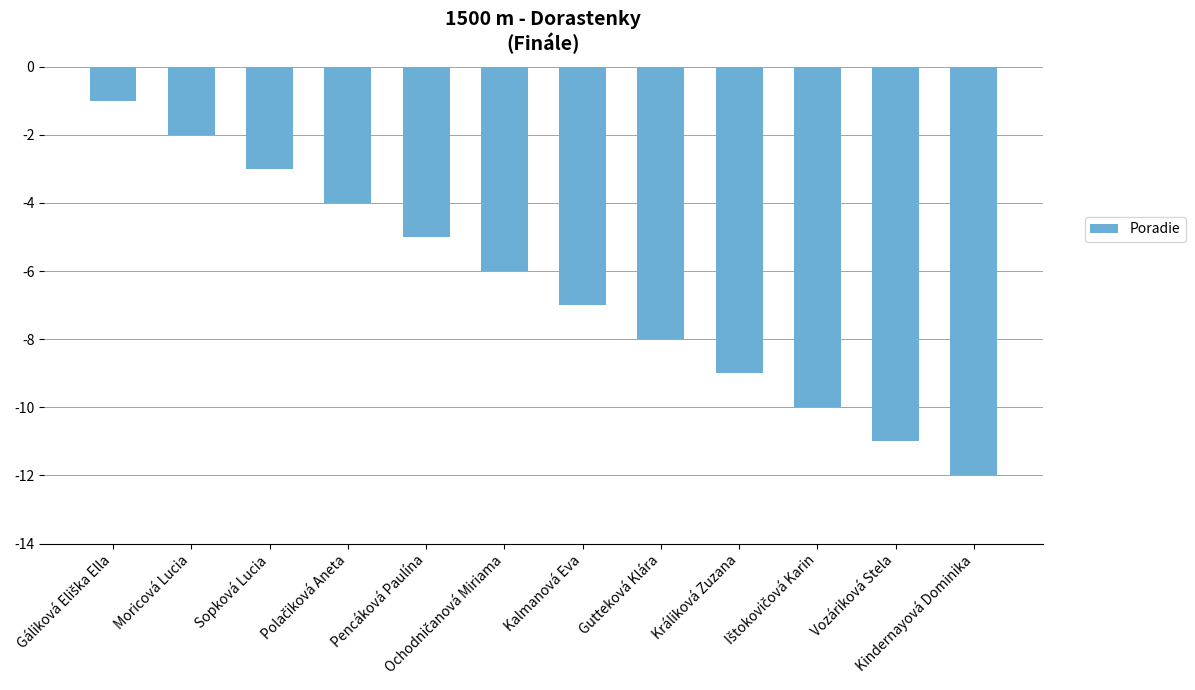

The chart shows a value of -2 at Králiková Zuzana. True or false?

False